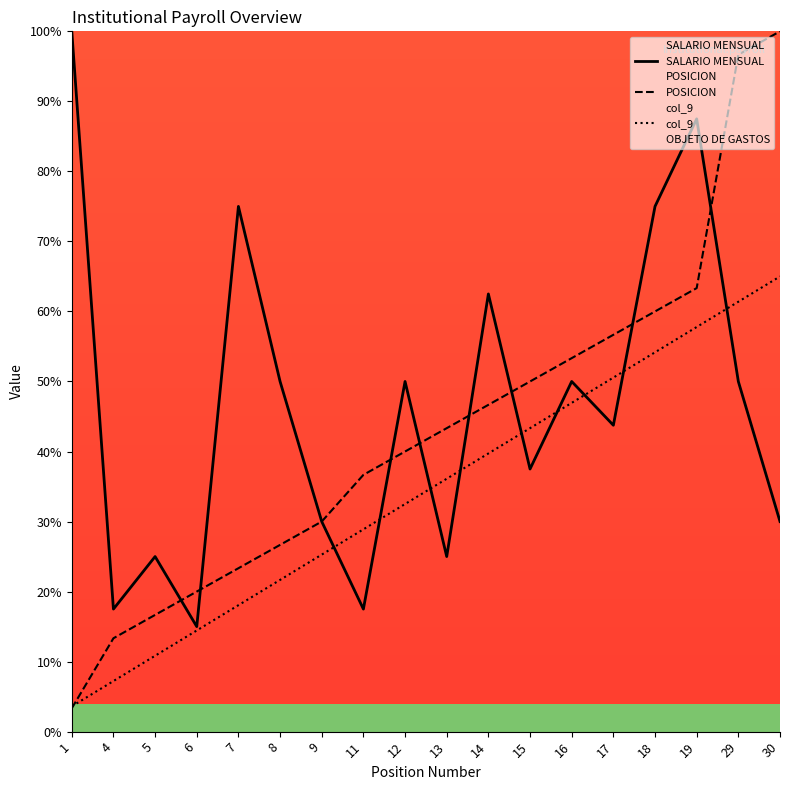

What is the difference between the col_9 values at 5 and 30?

54.2